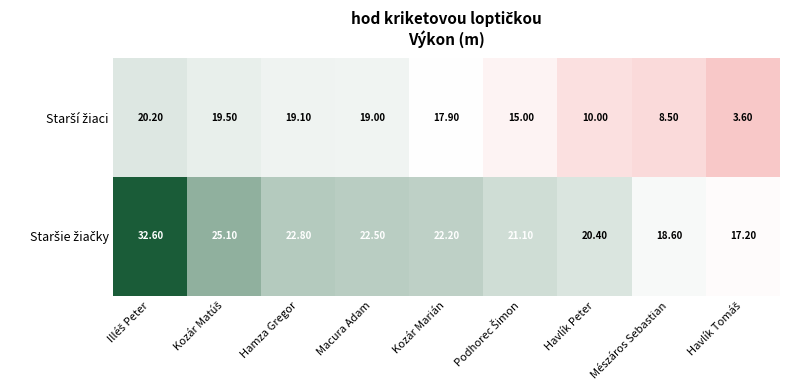

List the labels in order of Staršie žiačky value, largest first.

0, 1, 2, 3, 4, 5, 6, 7, 8